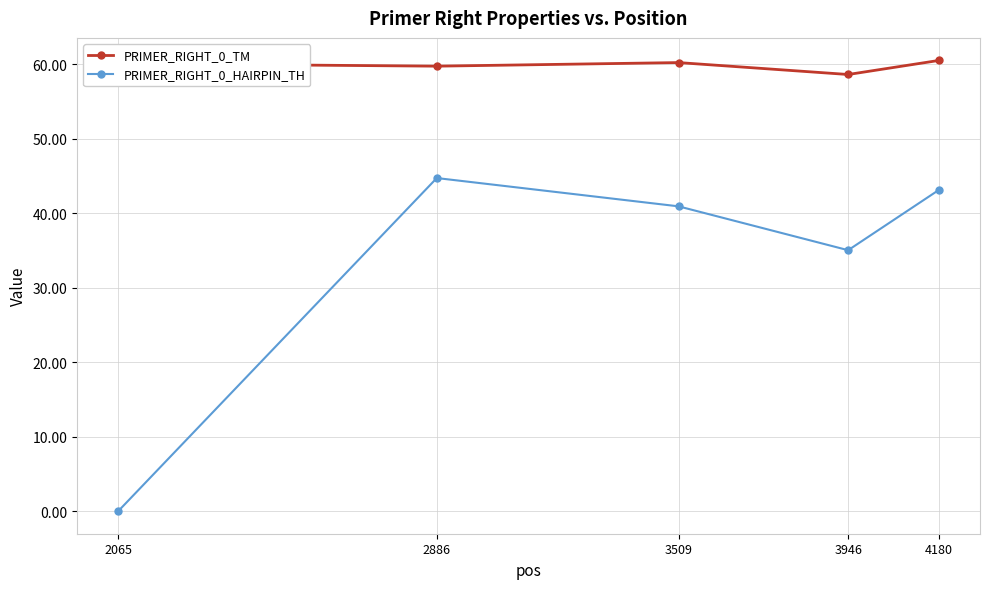

How many data points in PRIMER_RIGHT_0_HAIRPIN_TH are above 40?

3